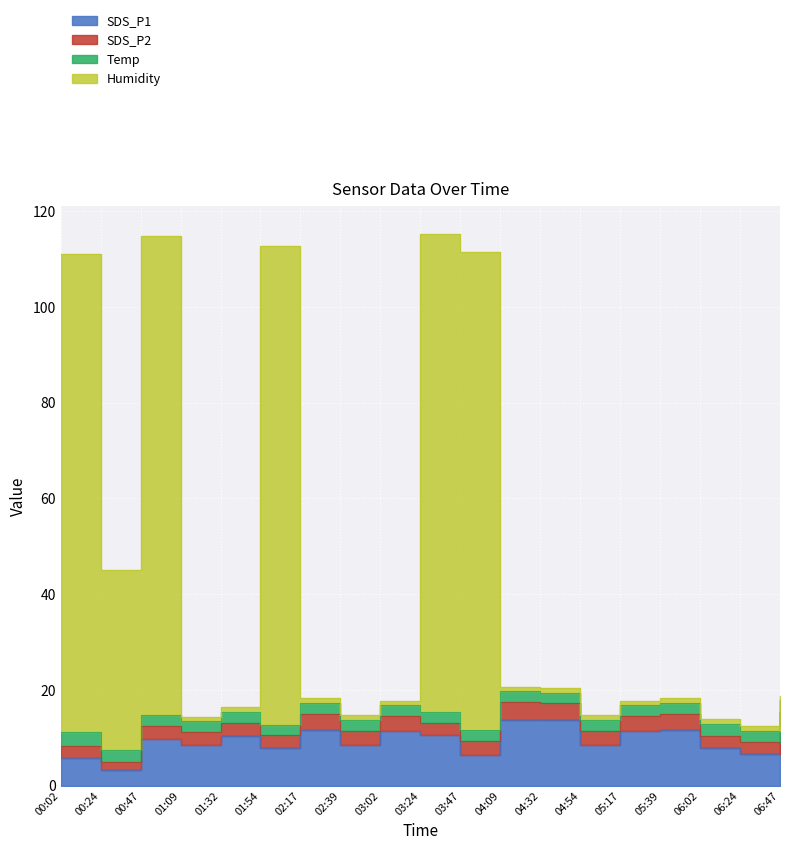

True or false: Humidity and SDS_P1 cross at least once.

False